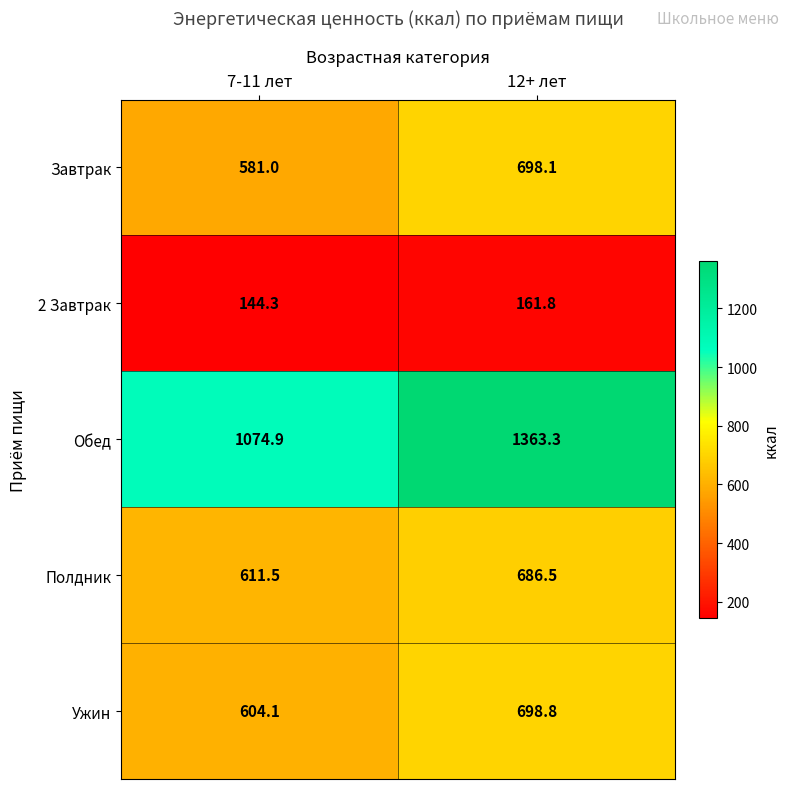

Reading left to right, transcribe all the data shown in this chart.

Завтрак: 7-11 лет=581.0	12+ лет=698.1
2 Завтрак: 7-11 лет=144.3	12+ лет=161.8
Обед: 7-11 лет=1074.9	12+ лет=1363.3
Полдник: 7-11 лет=611.5	12+ лет=686.5
Ужин: 7-11 лет=604.1	12+ лет=698.8